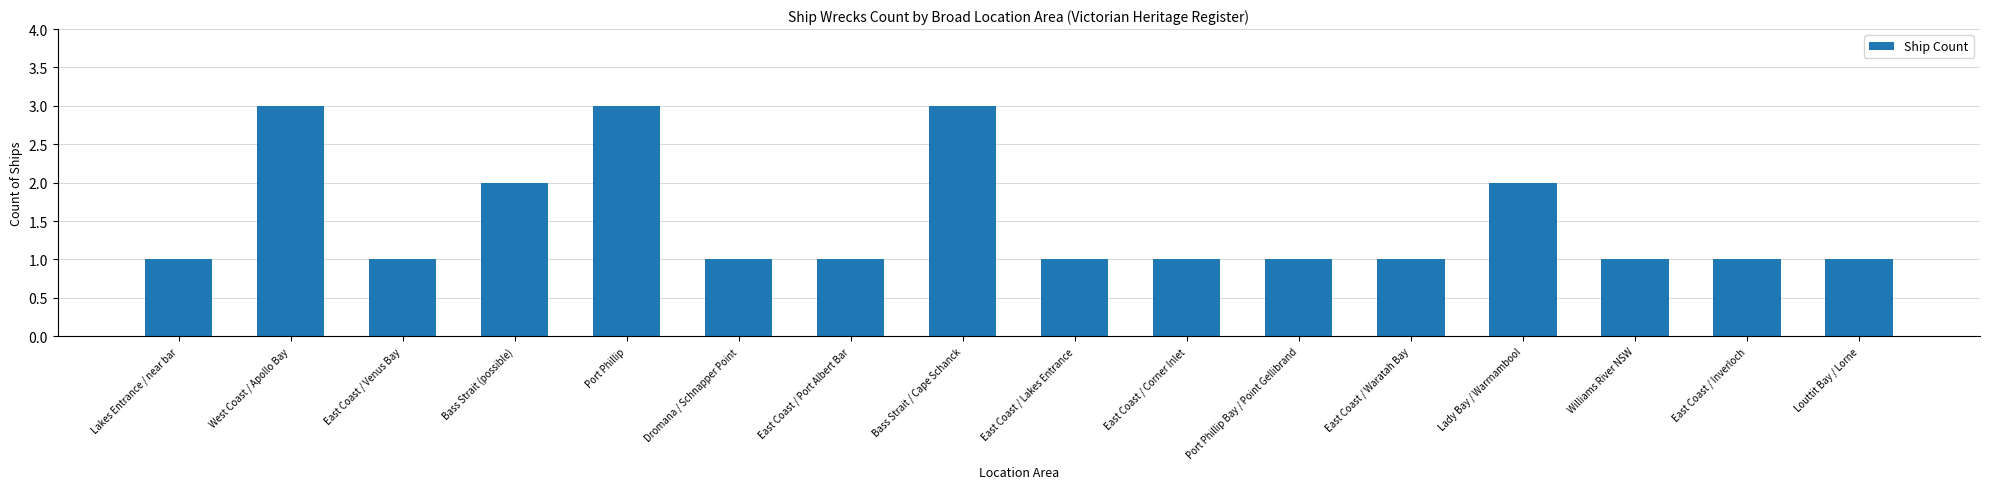

Count the number of categories in the chart.

16